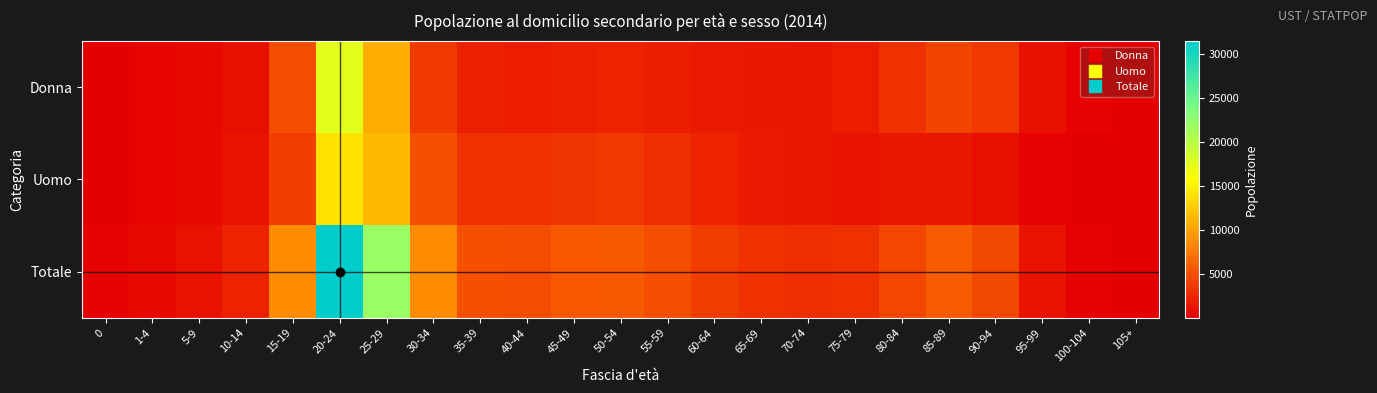

At which category is the sum across all series the highest?

20-24